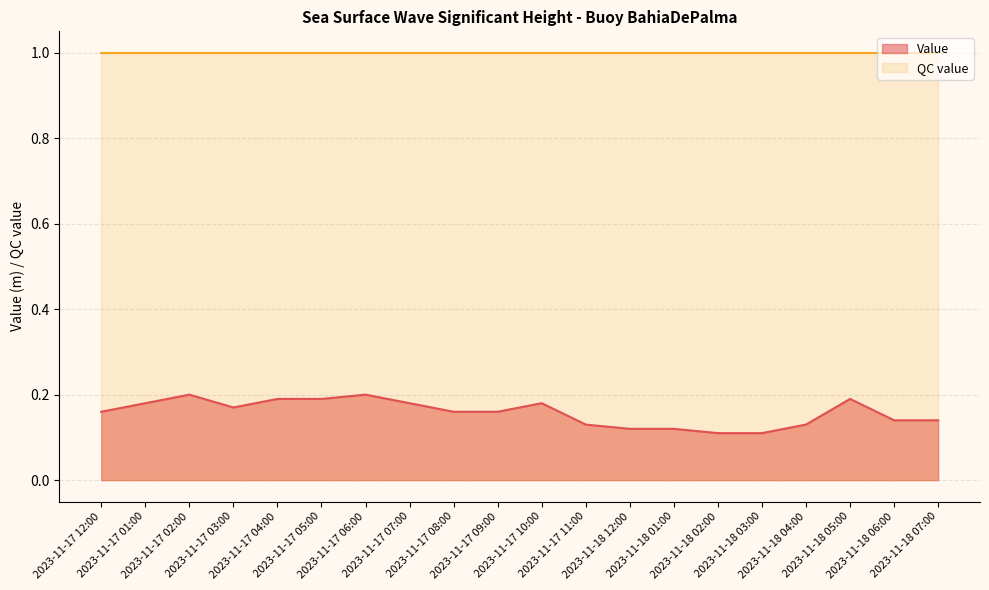

Between 2023-11-17 03:00 and 2023-11-18 07:00, which is larger?

2023-11-17 03:00